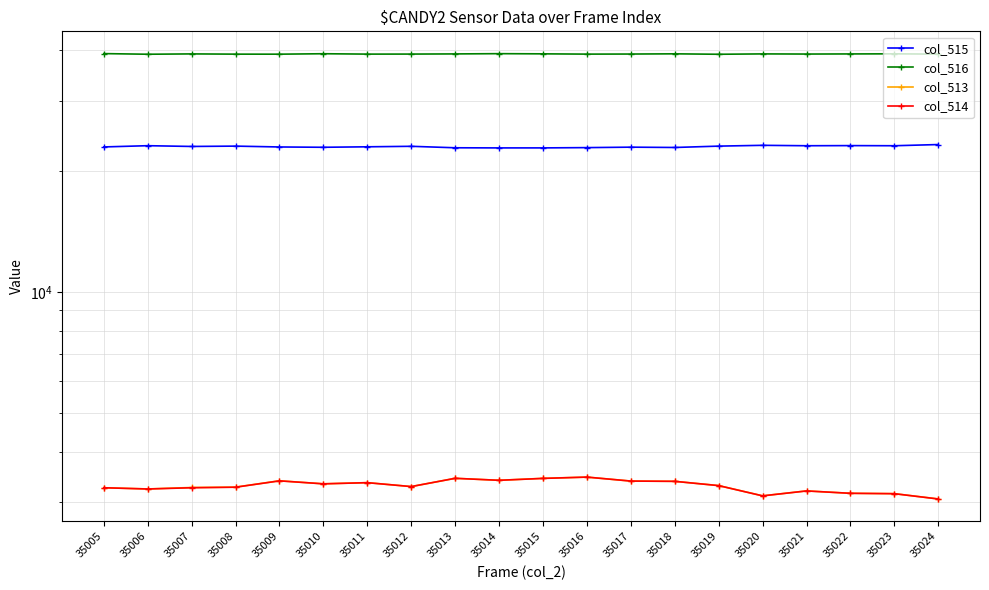

Is it true that col_514 equals 1299 at 35023?

False